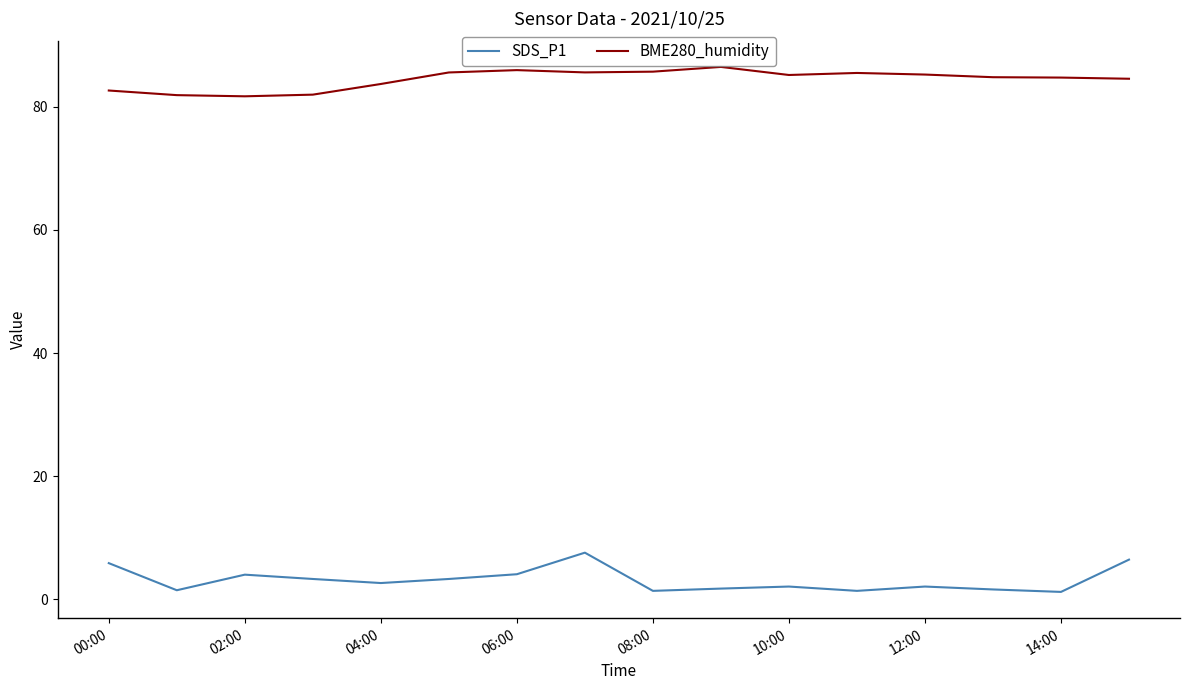

Which series has the largest total across all categories?

BME280_humidity